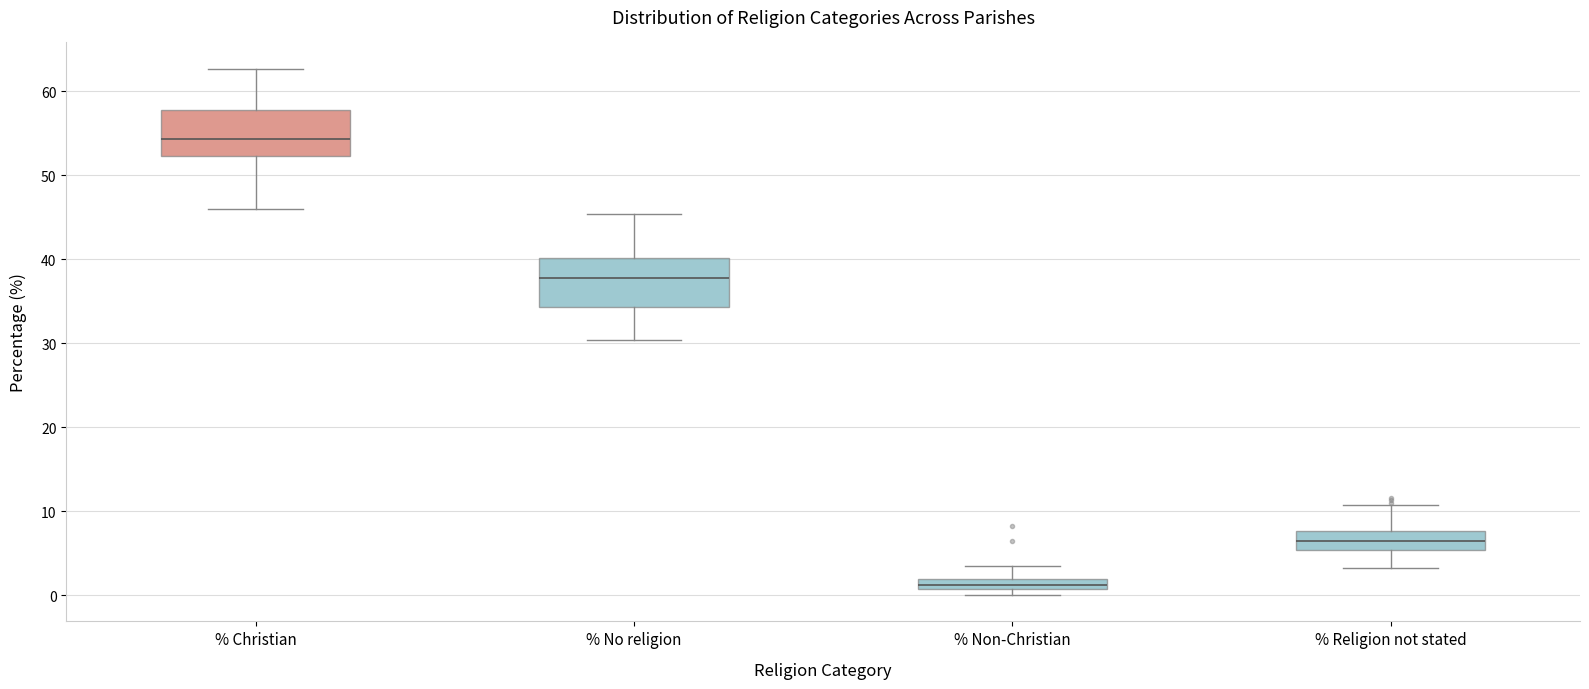

Where does the upper whisker of the box for % No religion end on the y-axis? The values are not printed on the chart, so give them approximately, as read against the axis.

45